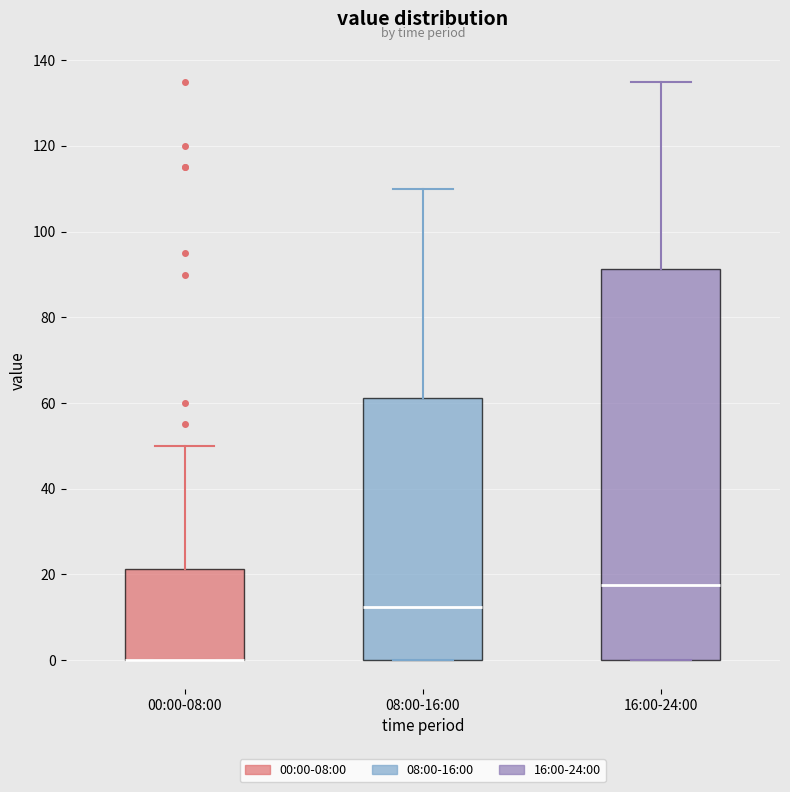

Where does the median line of the box for 16:00-24:00 sit on the y-axis? The values are not printed on the chart, so give them approximately, as read against the axis.

18